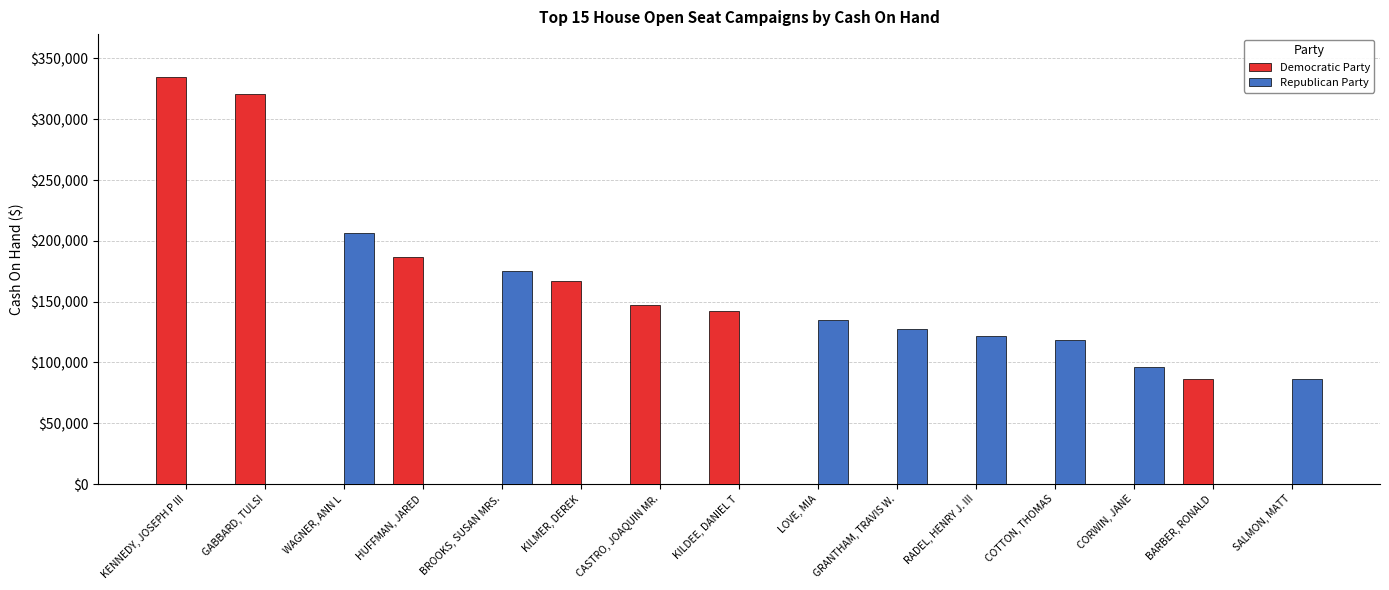

Where is Republican Party nearest to the value 103161?

CORWIN, JANE